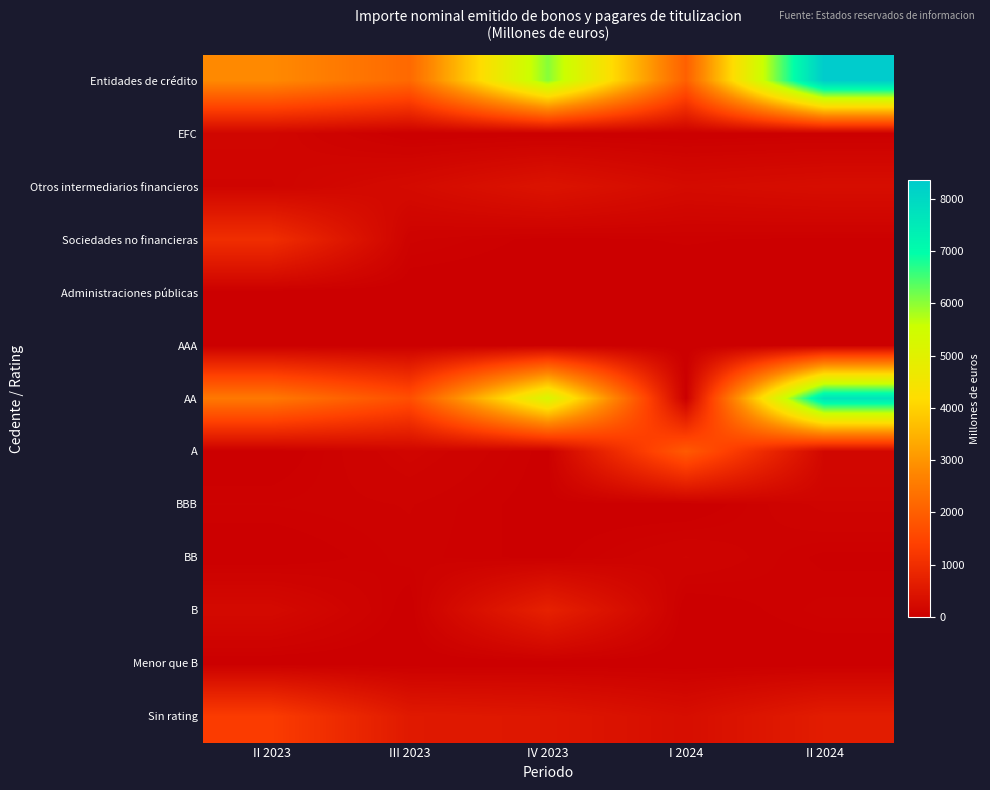

Reading right to left, what are all the values shown in this chart?

Entidades de crédito: II 2024=8358.1	I 2024=2019.2	IV 2023=6044.2	III 2023=2193.1	II 2023=2819.0
EFC: II 2024=15.0	I 2024=1.9	IV 2023=7.0	III 2023=1.2	II 2023=139.3
Otros intermediarios financieros: II 2024=304.8	I 2024=251.8	IV 2023=431.3	III 2023=238.7	II 2023=110.3
Sociedades no financieras: II 2024=23.7	I 2024=36.6	IV 2023=20.4	III 2023=71.0	II 2023=1005.1
Administraciones públicas: II 2024=0.0	I 2024=0.0	IV 2023=0.0	III 2023=0.0	II 2023=0.0
AAA: II 2024=0.0	I 2024=0.0	IV 2023=0.0	III 2023=0.0	II 2023=0.0
AA: II 2024=7714.7	I 2024=0.0	IV 2023=5218.5	III 2023=1682.4	II 2023=2498.0
A: II 2024=173.7	I 2024=1900.0	IV 2023=20.0	III 2023=127.8	II 2023=0.0
BBB: II 2024=110.0	I 2024=0.0	IV 2023=15.5	III 2023=67.1	II 2023=50.0
BB: II 2024=24.0	I 2024=100.0	IV 2023=20.0	III 2023=58.1	II 2023=0.0
B: II 2024=57.6	I 2024=0.0	IV 2023=726.0	III 2023=7.2	II 2023=220.0
Menor que B: II 2024=0.0	I 2024=0.0	IV 2023=0.0	III 2023=0.0	II 2023=0.0
Sin rating: II 2024=621.6	I 2024=309.4	IV 2023=502.9	III 2023=561.4	II 2023=1305.7